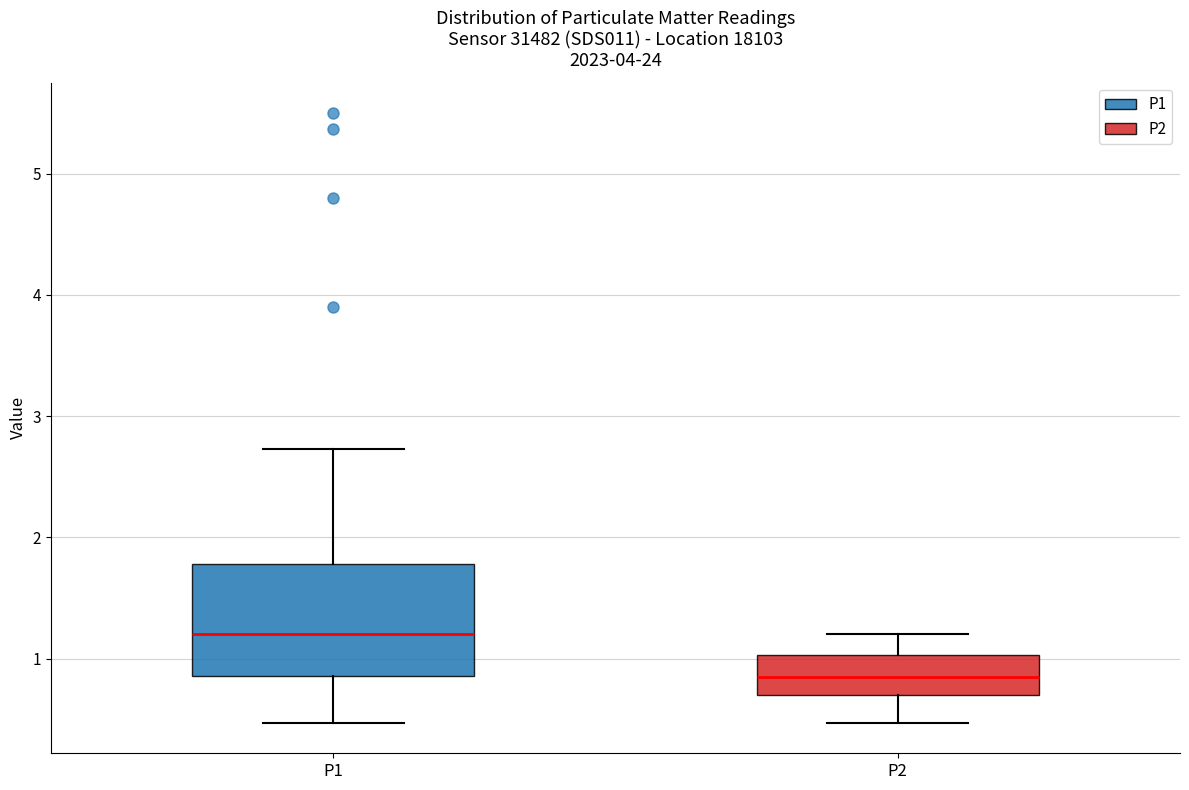

Where is the lower edge of the box for P2 on the y-axis? The values are not printed on the chart, so give them approximately, as read against the axis.

0.7